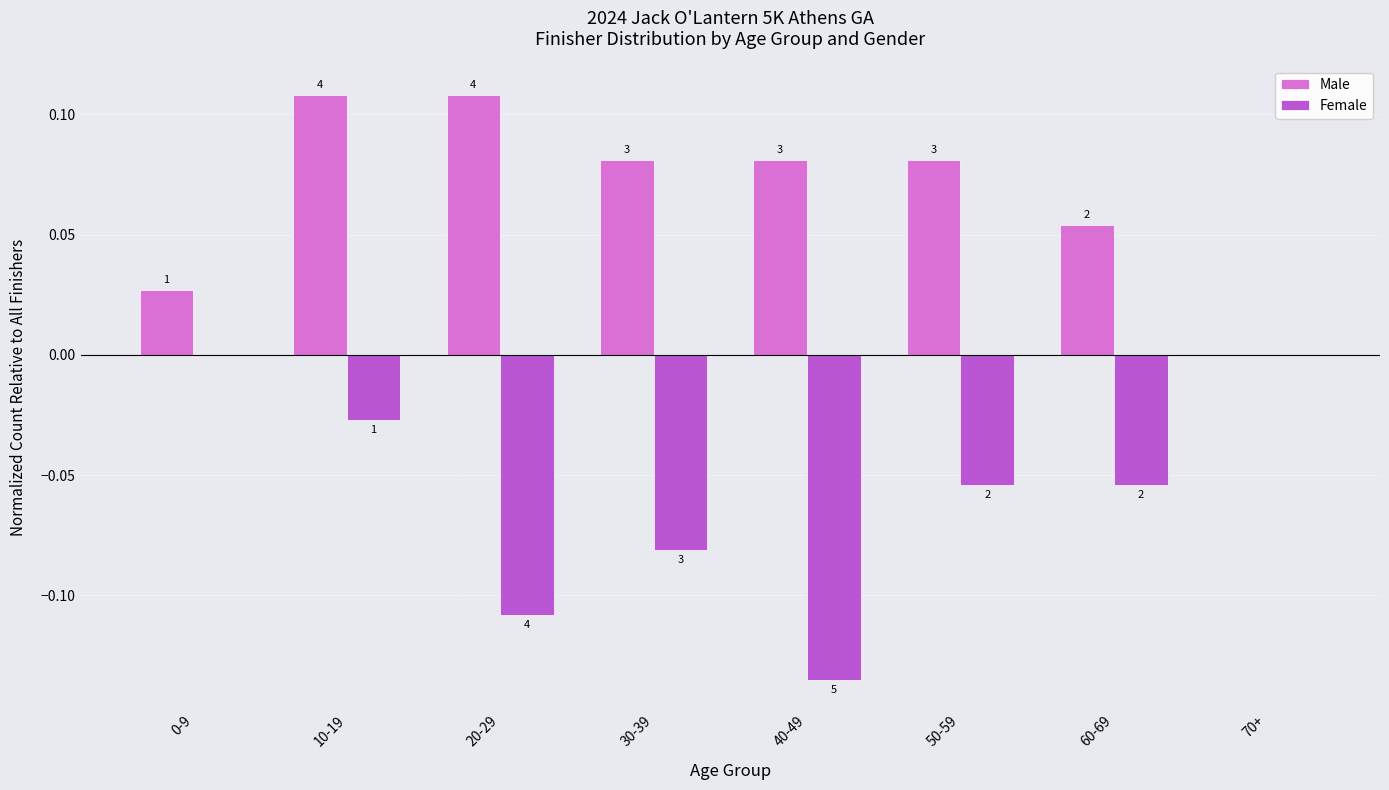

Reading left to right, what are all the values shown in this chart?

Male: 0-9=0.0	10-19=0.1	20-29=0.1	30-39=0.1	40-49=0.1	50-59=0.1	60-69=0.1	70+=0.0
Female: 0-9=0.0	10-19=-0.0	20-29=-0.1	30-39=-0.1	40-49=-0.1	50-59=-0.1	60-69=-0.1	70+=0.0